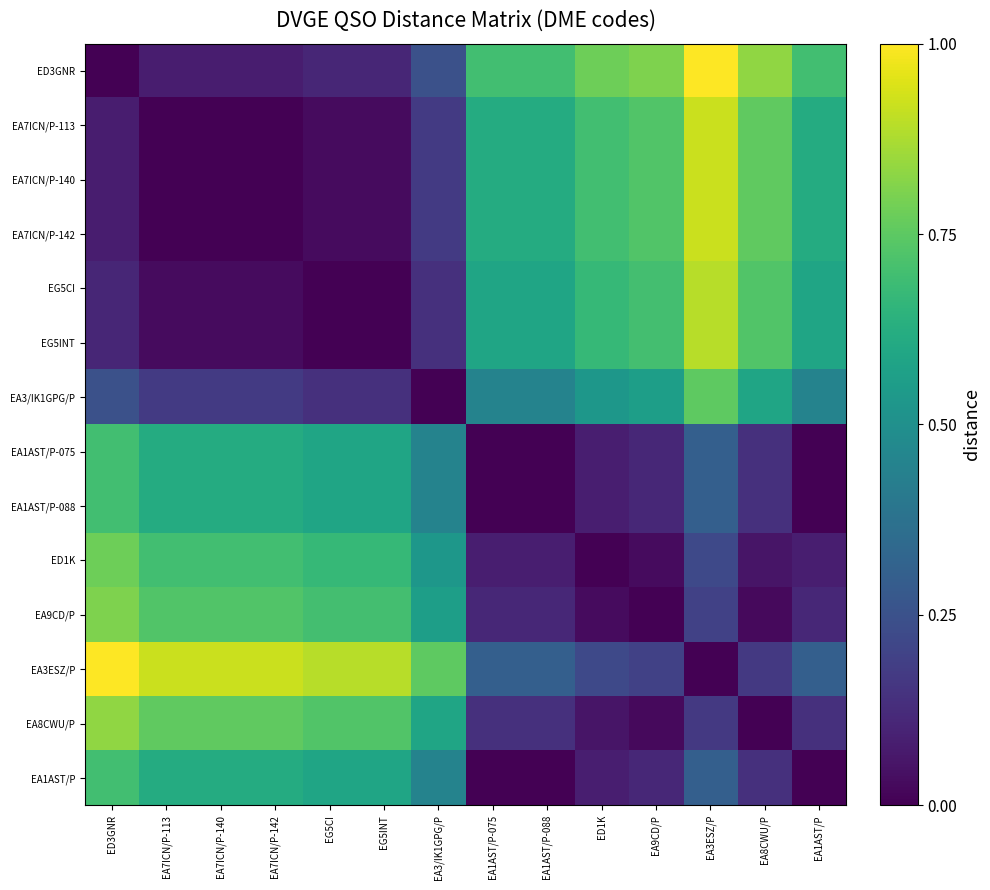

List the series in order of their peak value, highest first.

ED3GNR, EA3ESZ/P, EA7ICN/P-113, EA7ICN/P-140, EA7ICN/P-142, EG5CI, EG5INT, EA8CWU/P, EA9CD/P, ED1K, EA3/IK1GPG/P, EA1AST/P-088, EA1AST/P-075, EA1AST/P